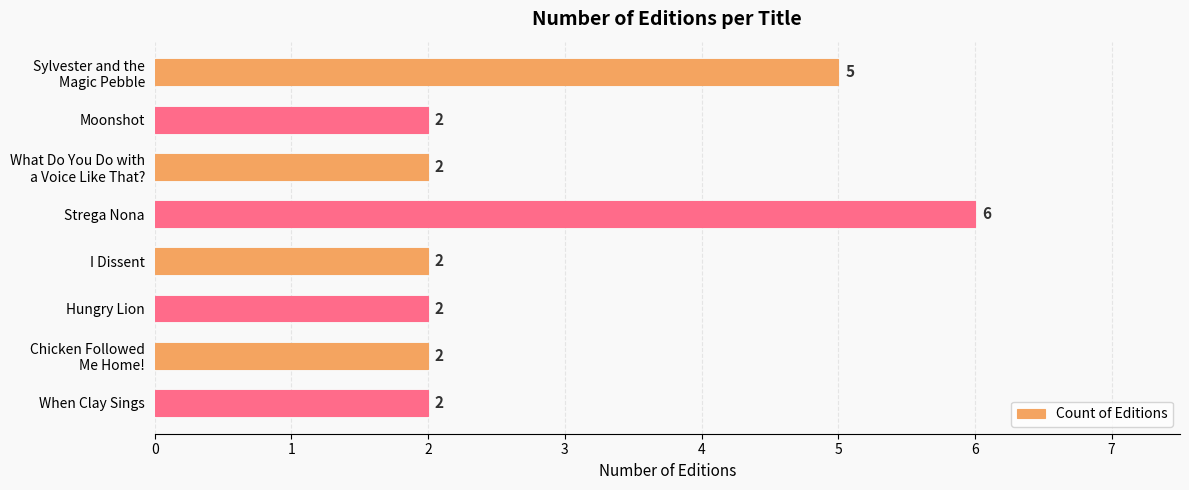

Which label corresponds to the largest value in the chart?

Strega Nona